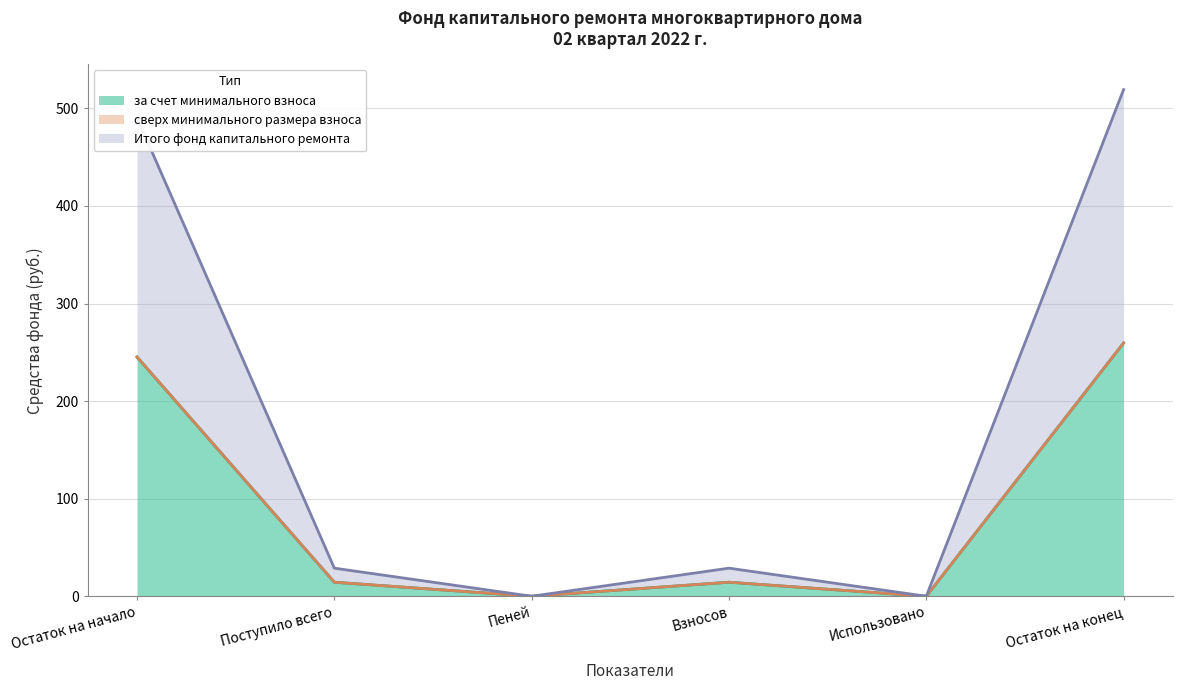

What is the label of the 4th point from the right?

Пеней